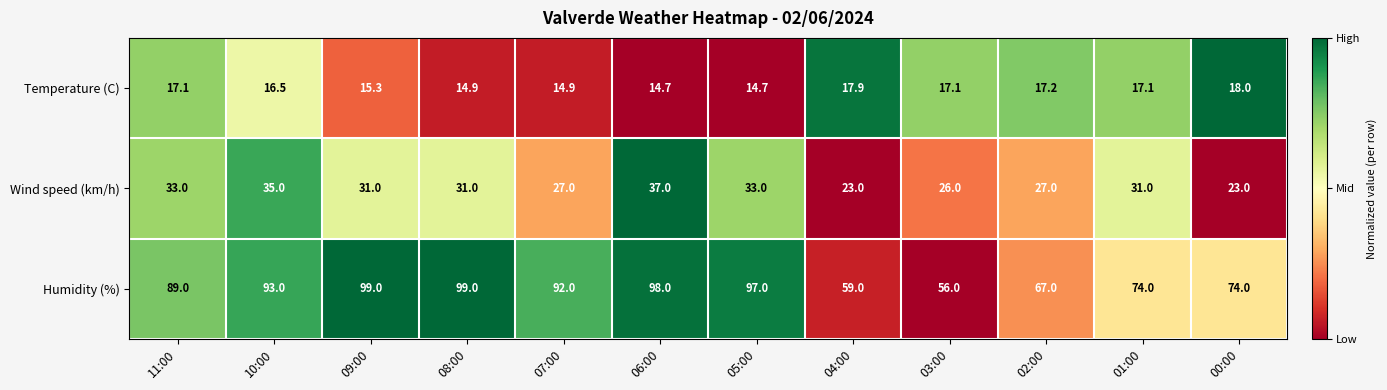

At which label does Temperature (C) reach its peak?

00:00